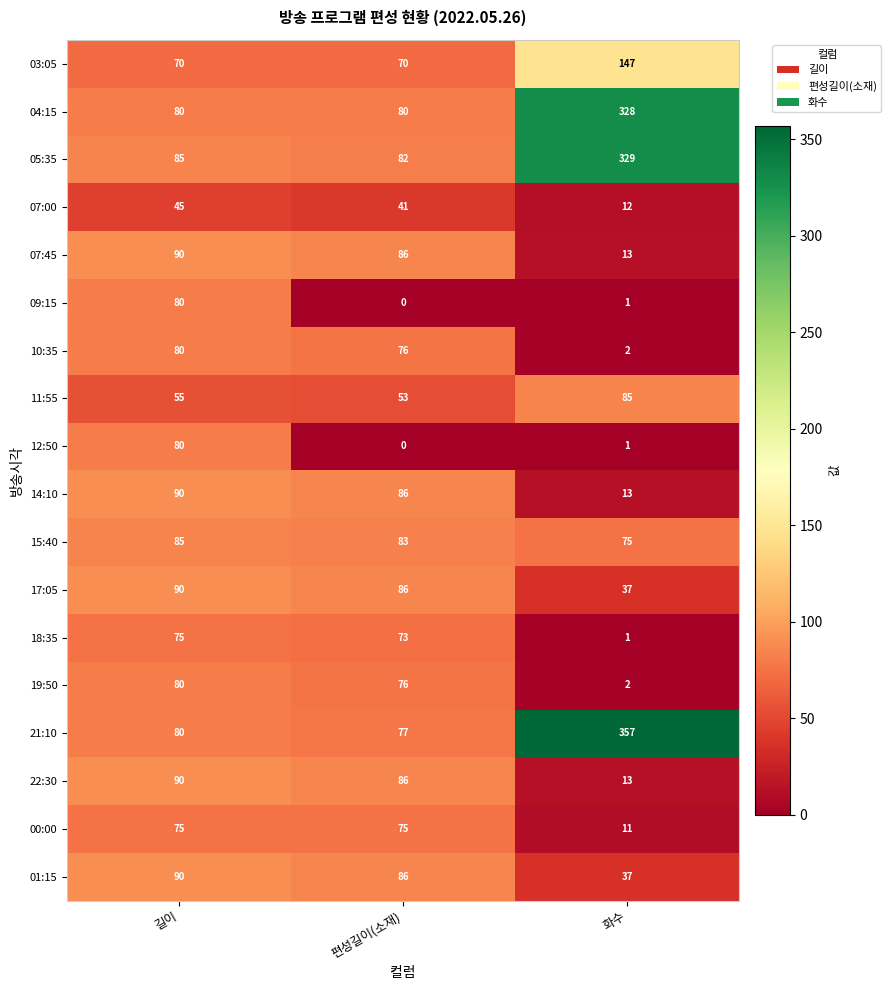

Rank the categories by 15:40 value from lowest to highest.

화수, 편성길이(소재), 길이